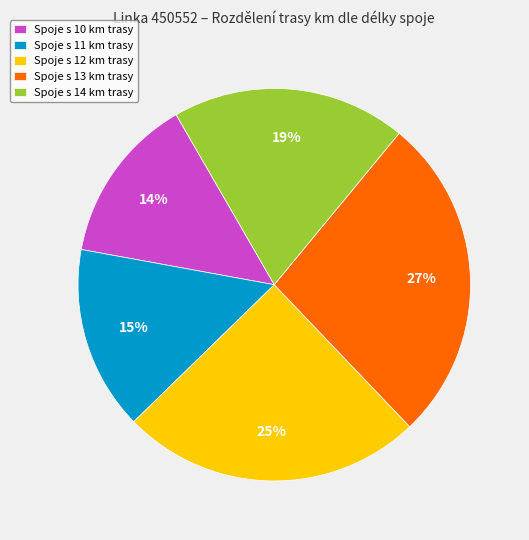

Count the number of slices in the pie.

5